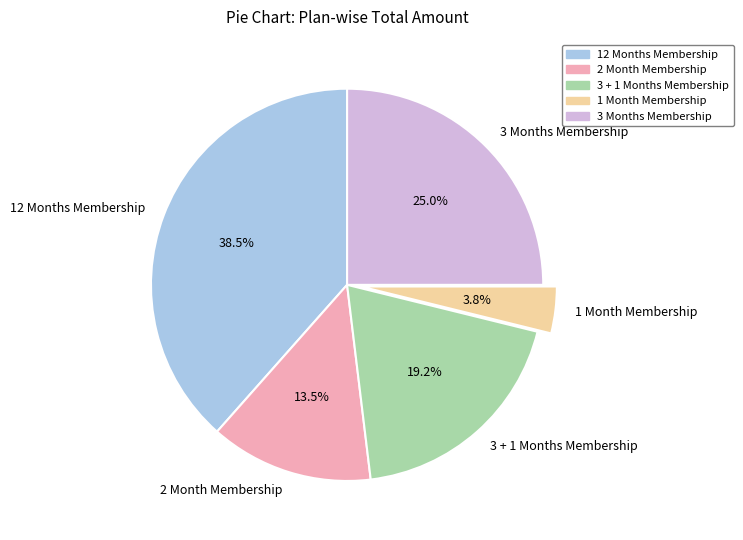

The 12 Months Membership slice represents 31% of the pie. True or false?

False